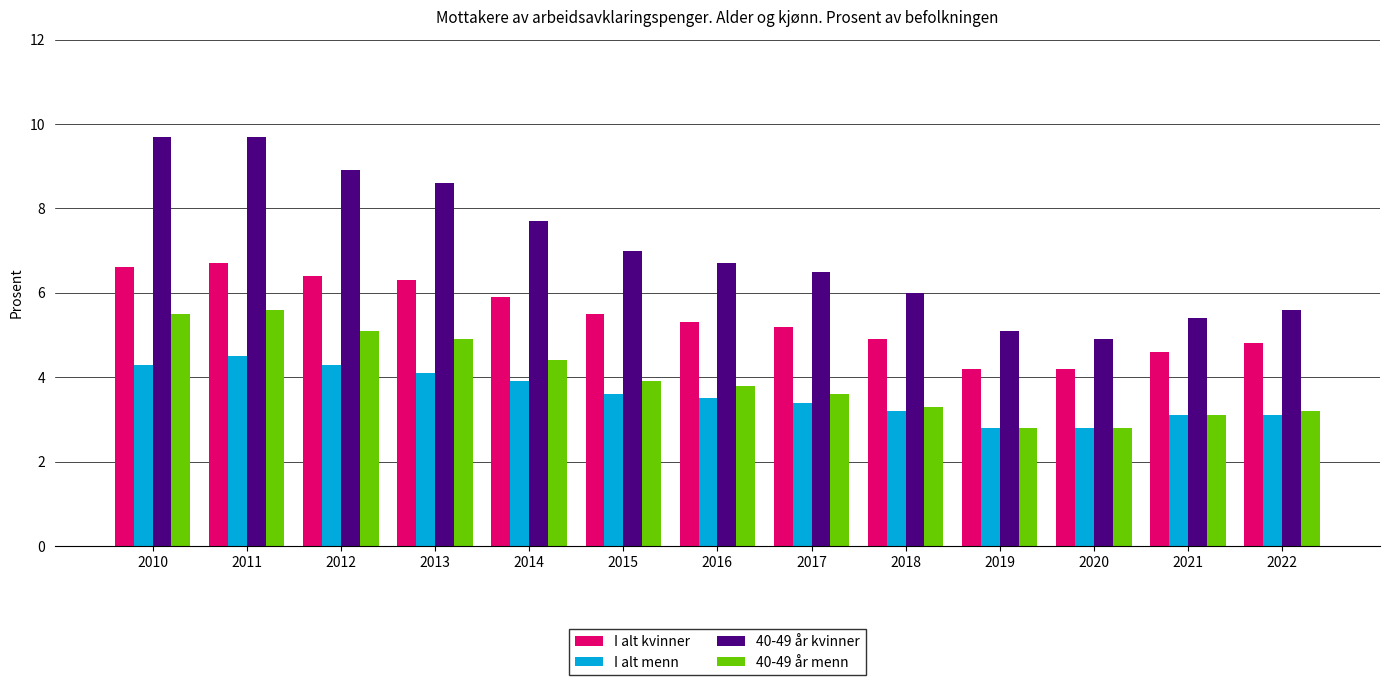

Which series has the widest spread of values?

40-49 år kvinner